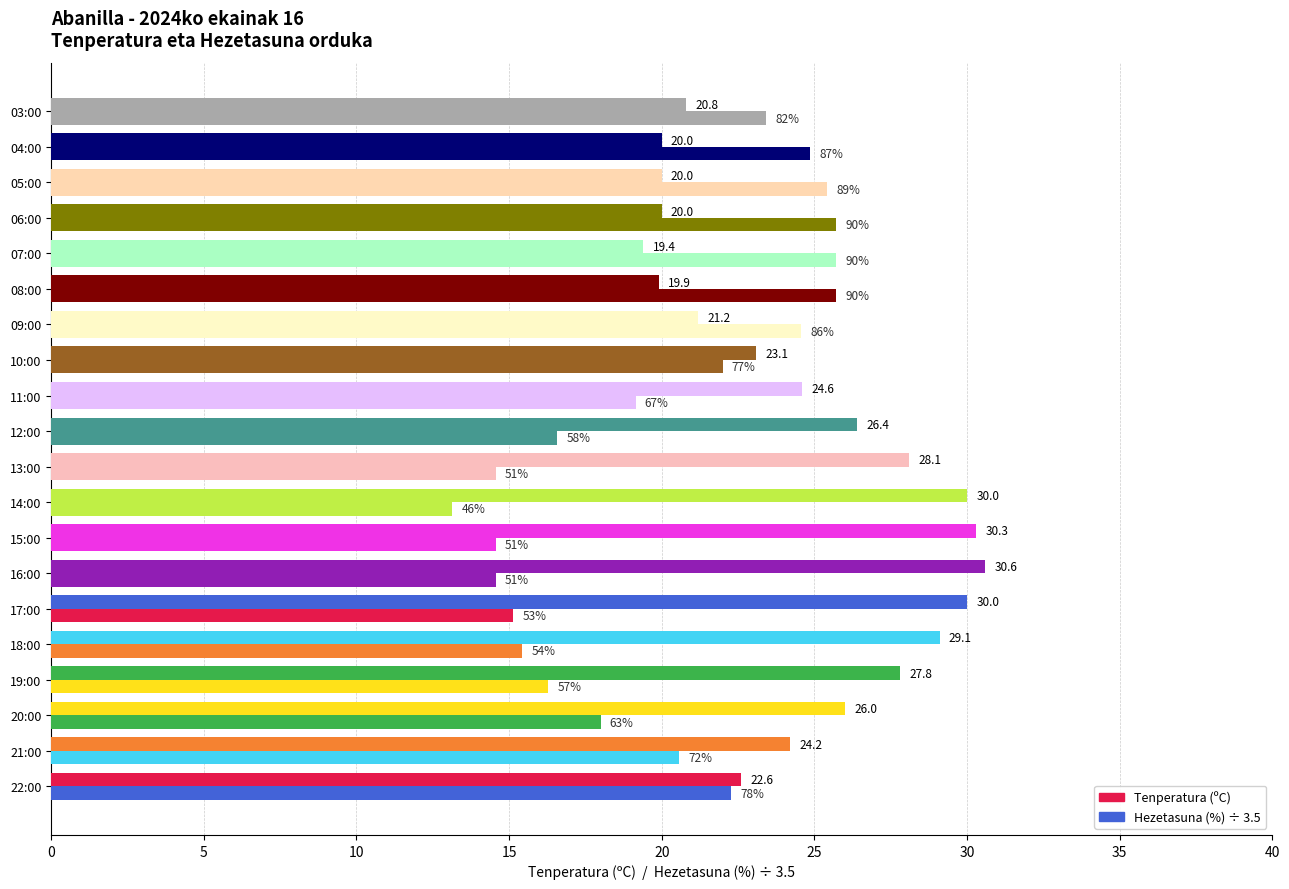

At how many categories does at least one series exceed 30?

2